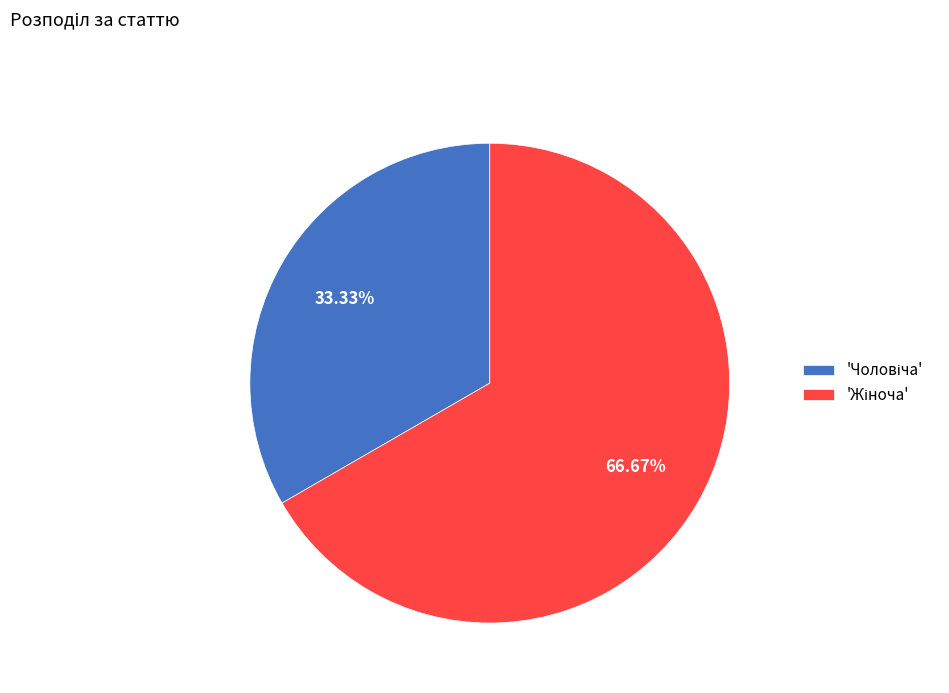

Does any single category account for the majority?

Yes